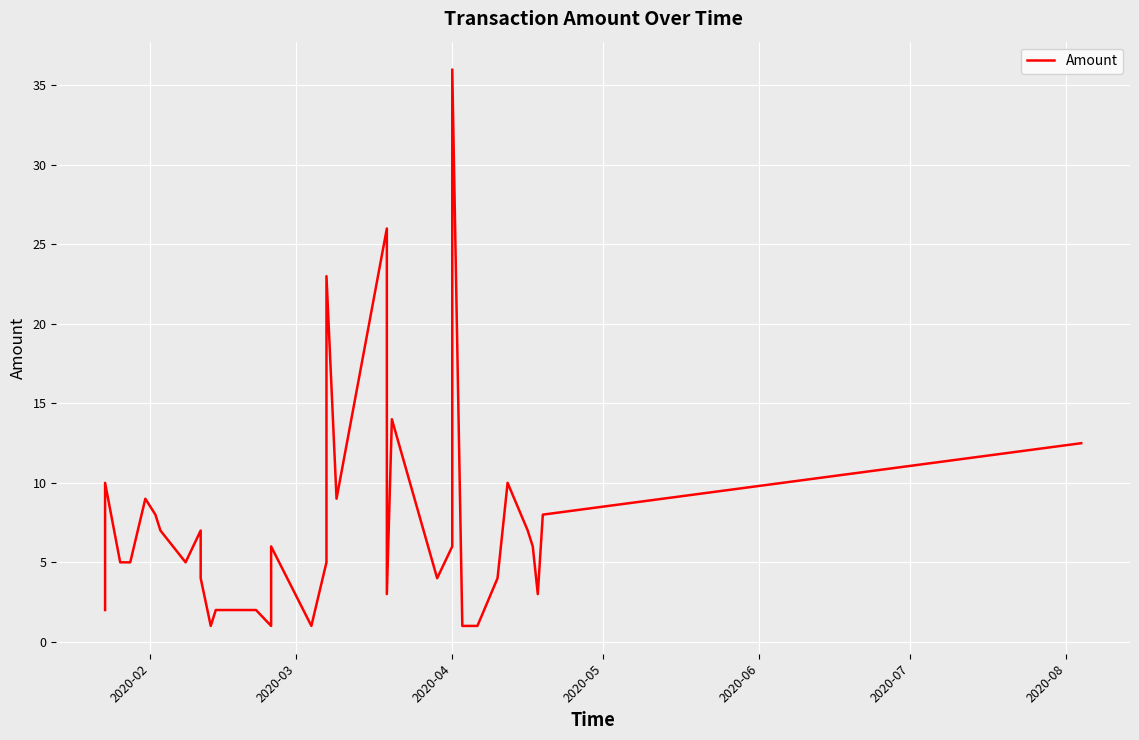

What is the difference between the maximum and minimum values?

35.0